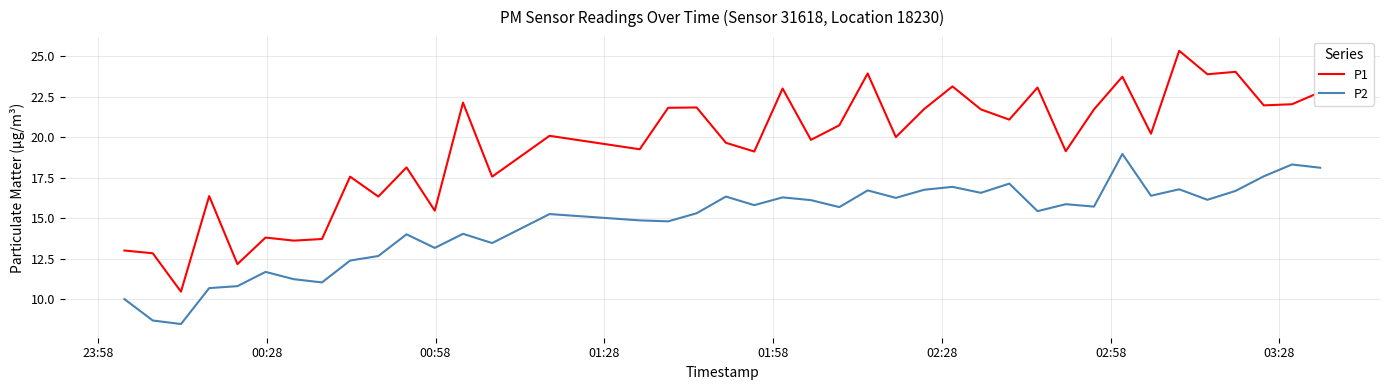

What is the minimum value shown in the chart?

8.5